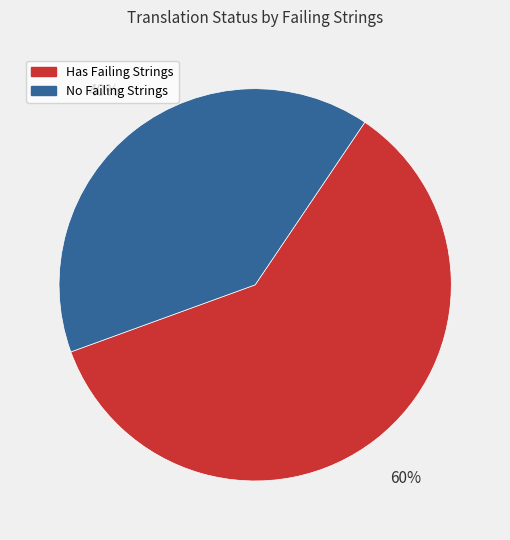

To the nearest percent, what is the average slice percentage?

50%